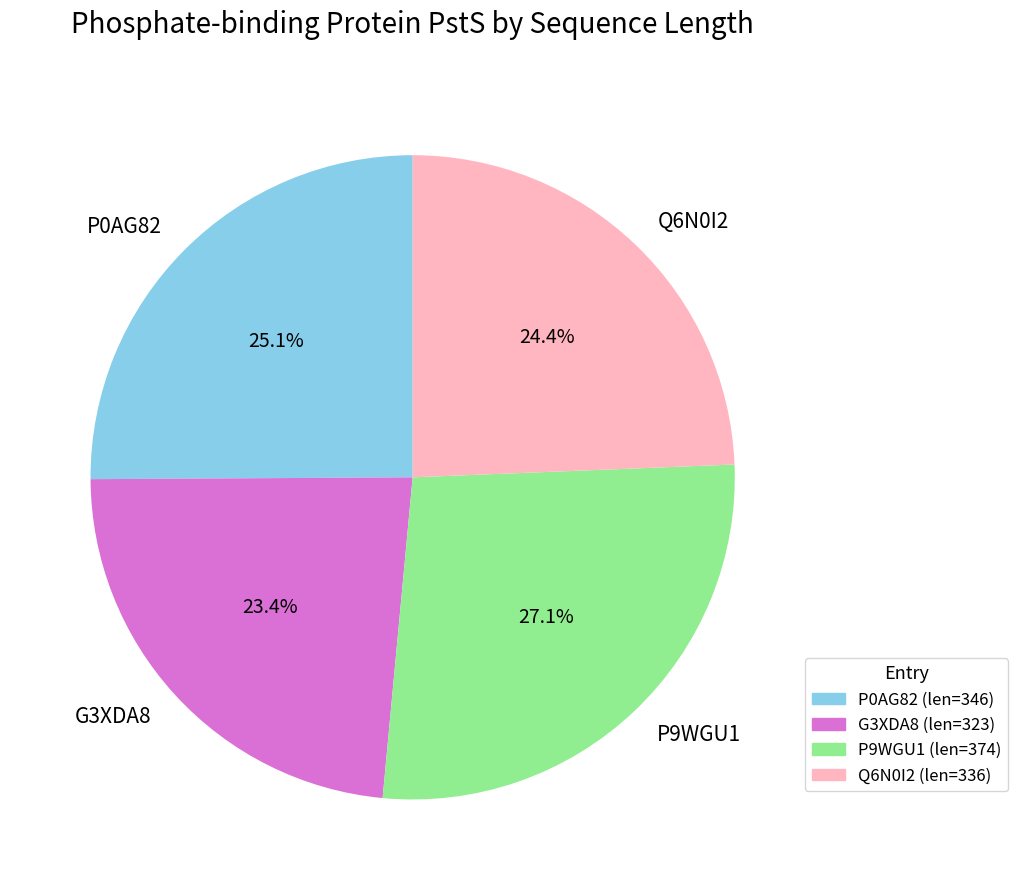

What is the largest slice in the pie chart?

P9WGU1